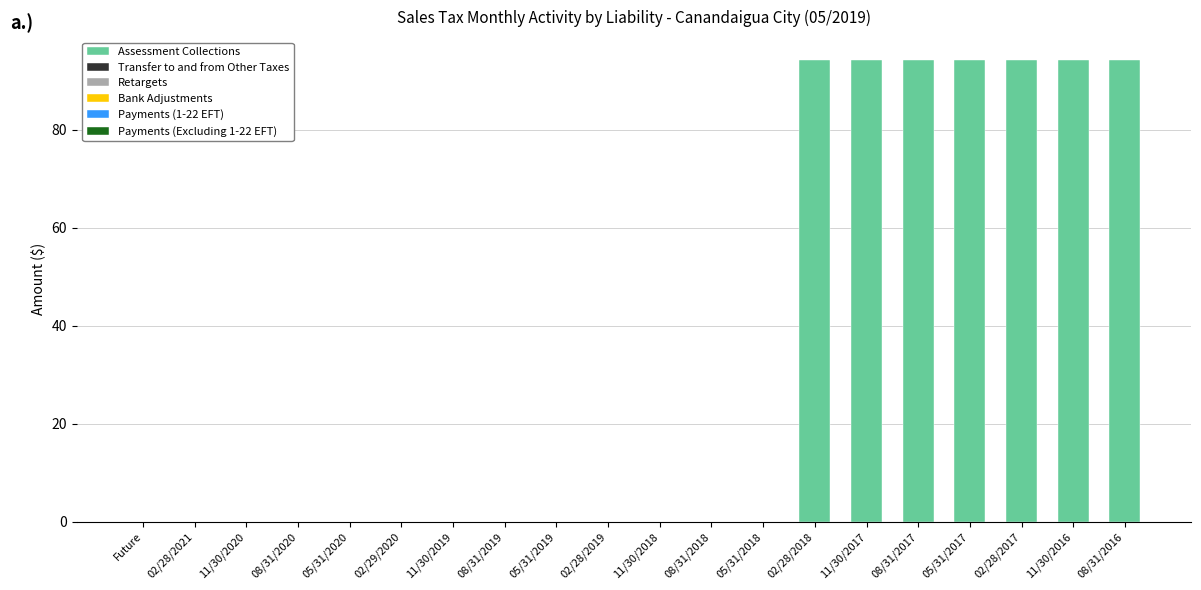

Reading left to right, what are all the values shown in this chart?

Future=0.0	02/28/2021=0.0	11/30/2020=0.0	08/31/2020=0.0	05/31/2020=0.0	02/29/2020=0.0	11/30/2019=0.0	08/31/2019=0.0	05/31/2019=0.0	02/28/2019=0.0	11/30/2018=0.0	08/31/2018=0.0	05/31/2018=0.0	02/28/2018=94.2	11/30/2017=94.2	08/31/2017=94.2	05/31/2017=94.2	02/28/2017=94.2	11/30/2016=94.2	08/31/2016=94.2